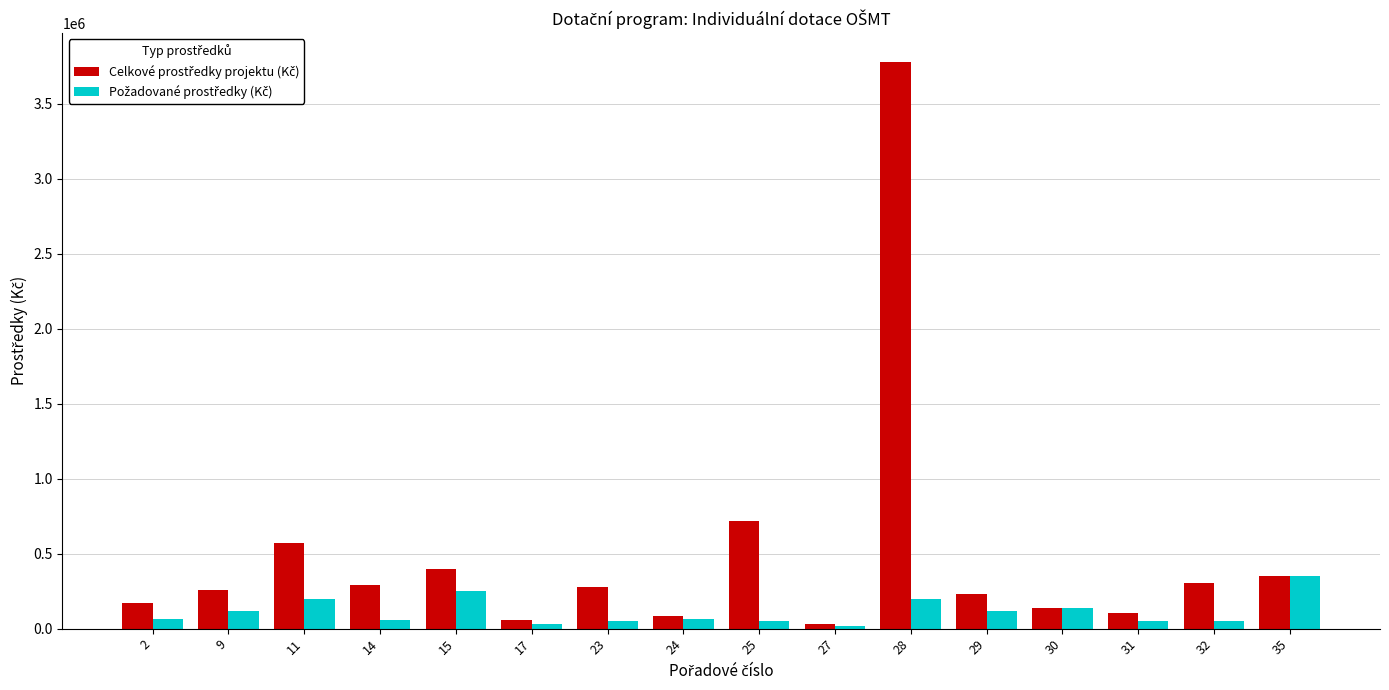

At which category is the sum across all series the highest?

28